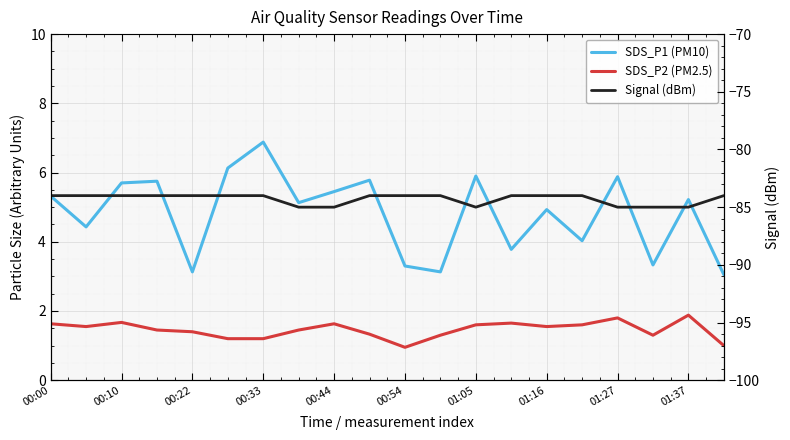

True or false: SDS_P1 (PM10) and SDS_P2 (PM2.5) cross at least once.

False